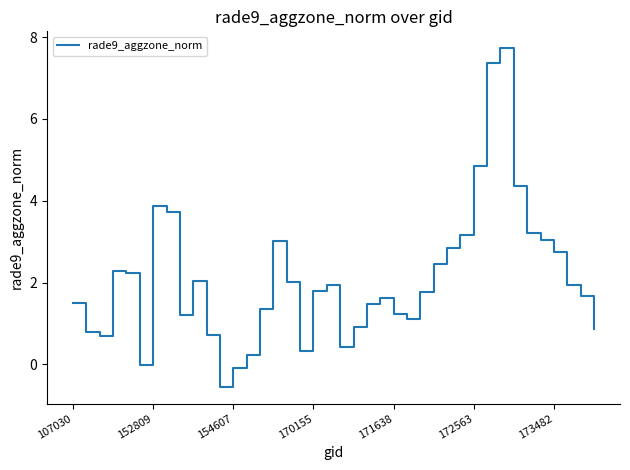

What is the maximum value shown in the chart?

7.7